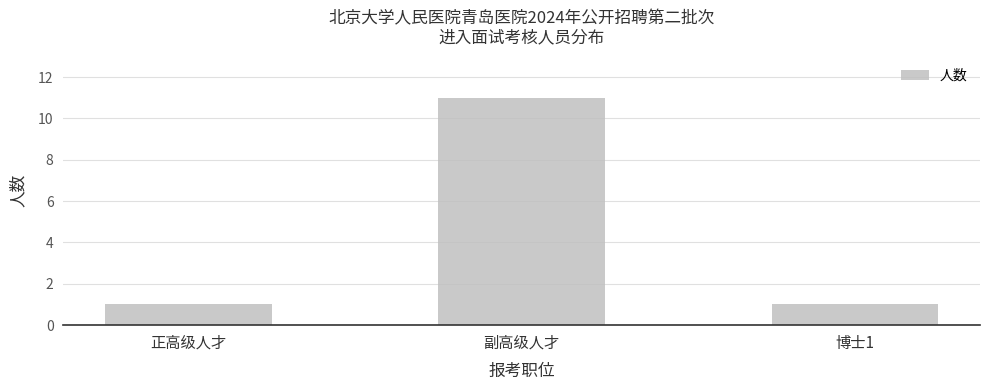

Which category has the highest value across all series?

副高级人才